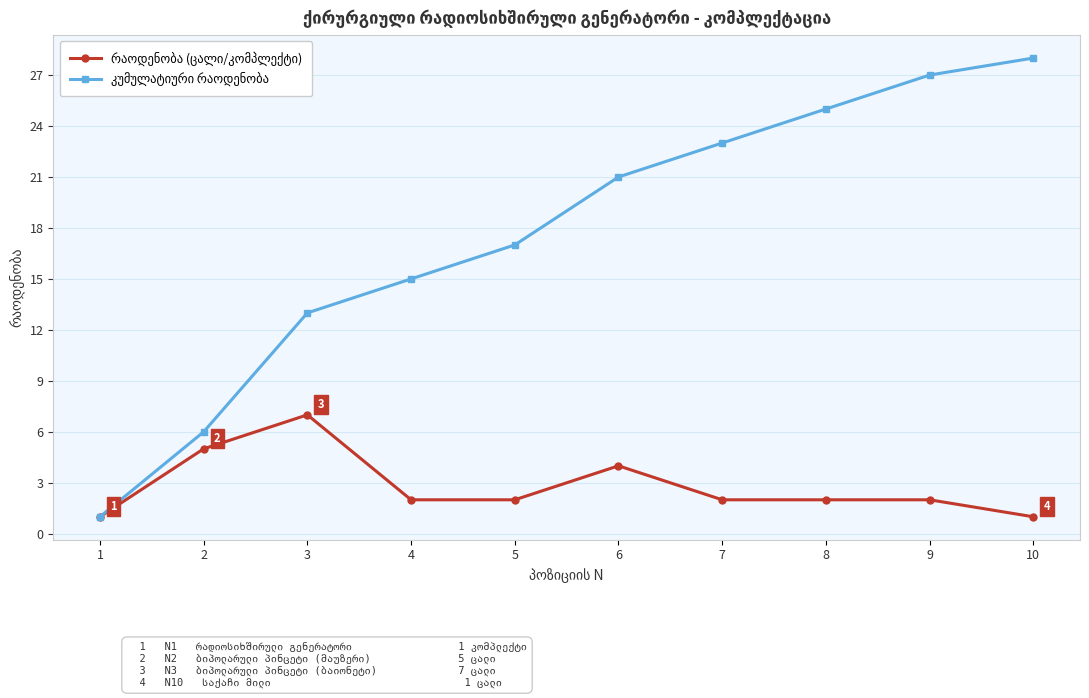

At how many categories does at least one series exceed 9?

8